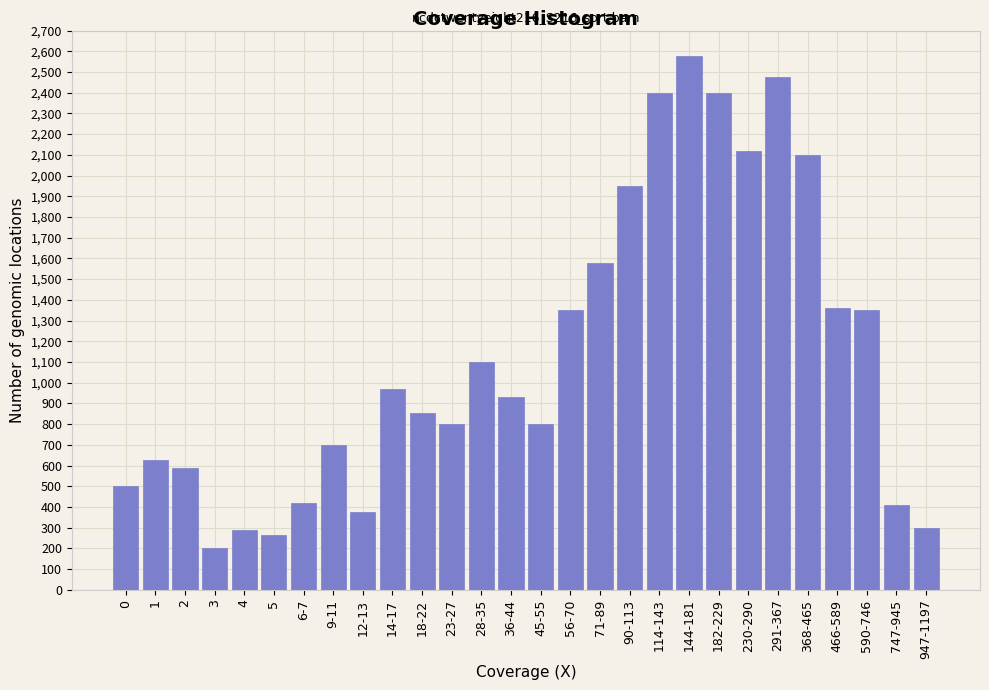

True or false: the data shows 792 at 0.

False